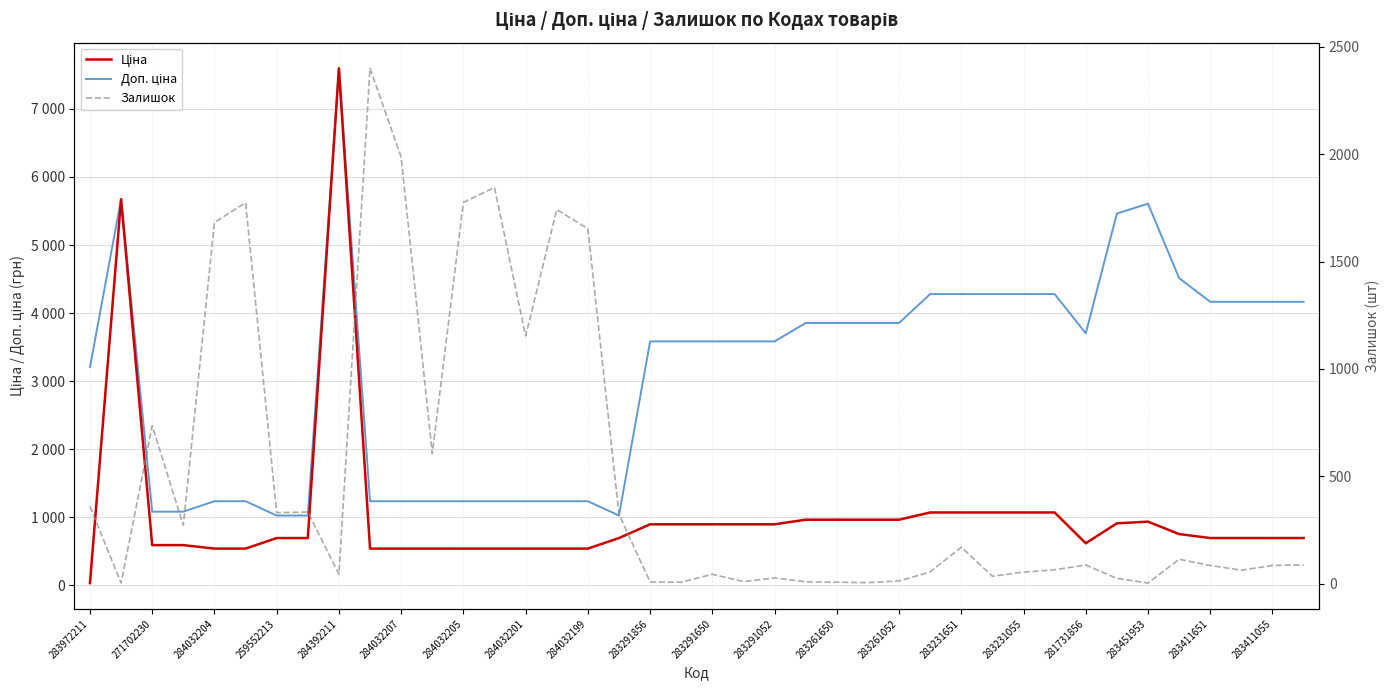

In Доп. ціна, how many points are lower than both neighbors (excluding endpoints)?

2